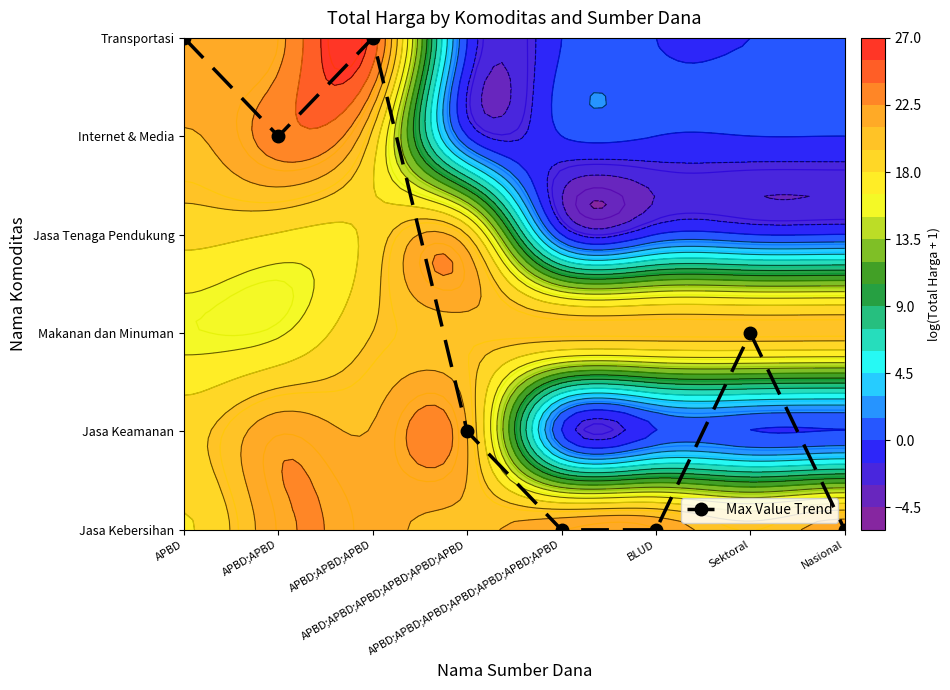

How many positive values are there?

5